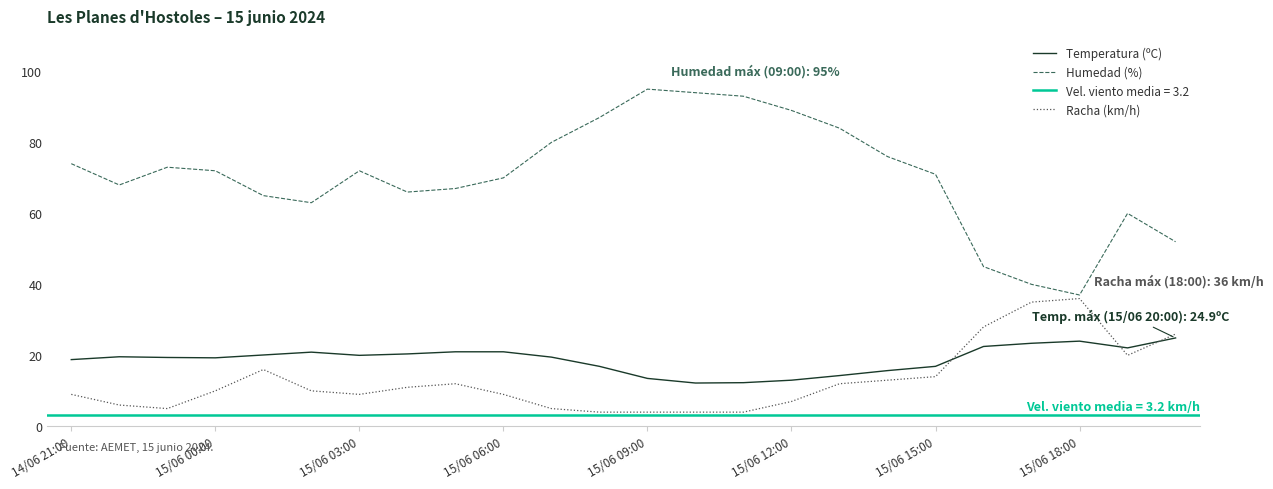

Rank the series at 14/06 21:00 from lowest to highest value.

Racha (km/h), Temperatura (ºC), Humedad (%)